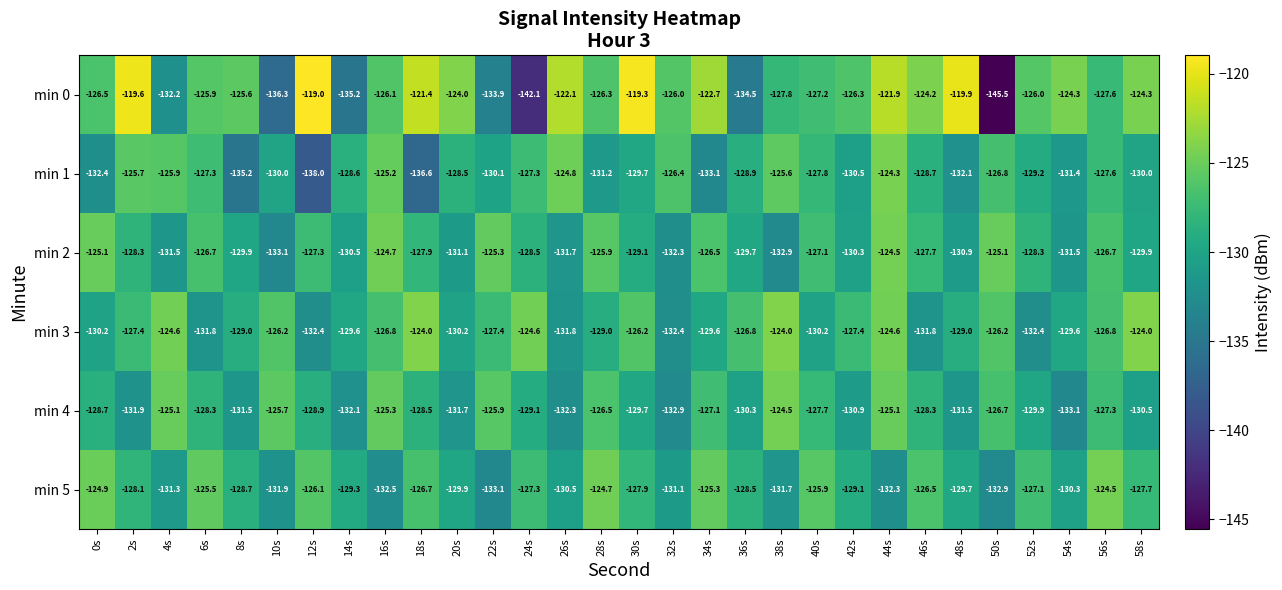

Which label corresponds to the smallest value in the chart?

50s